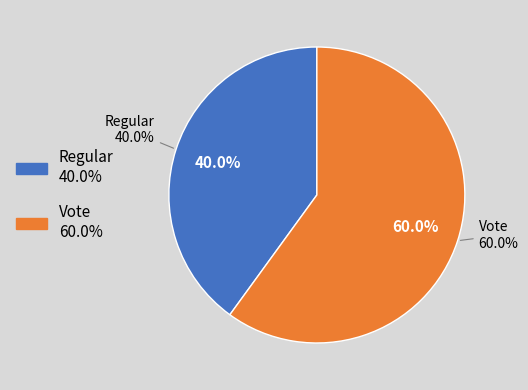

Does any single category account for the majority?

Yes